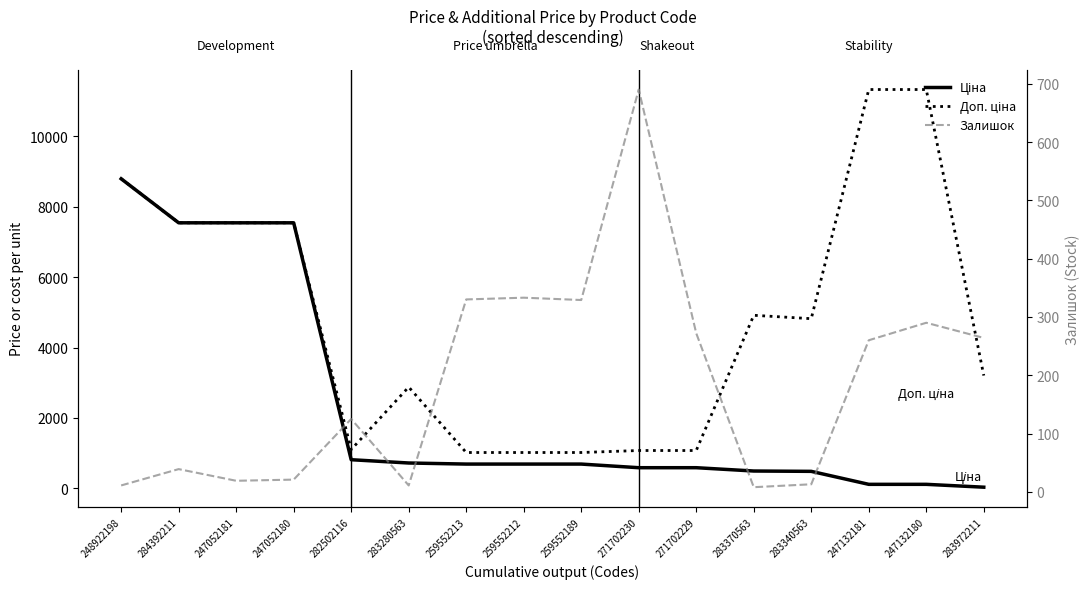

What is the approximate value of Залишок at 259552189?

329.0